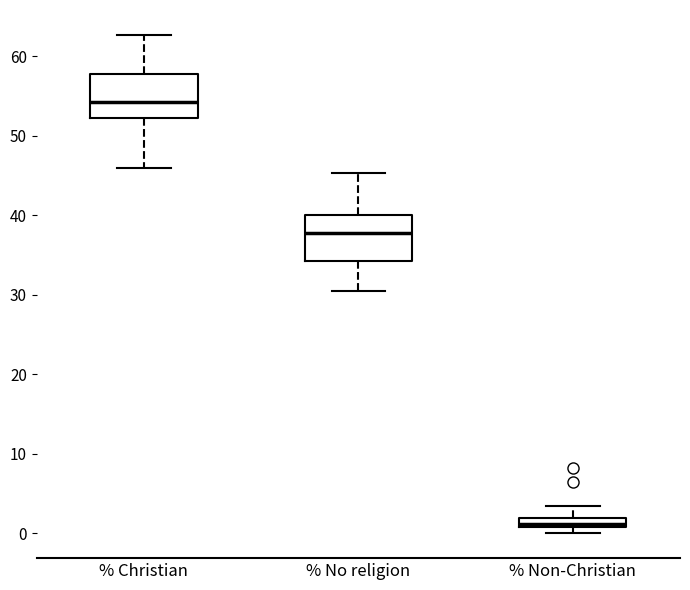

Where does the lower whisker of the box for % Christian end on the y-axis? The values are not printed on the chart, so give them approximately, as read against the axis.

46